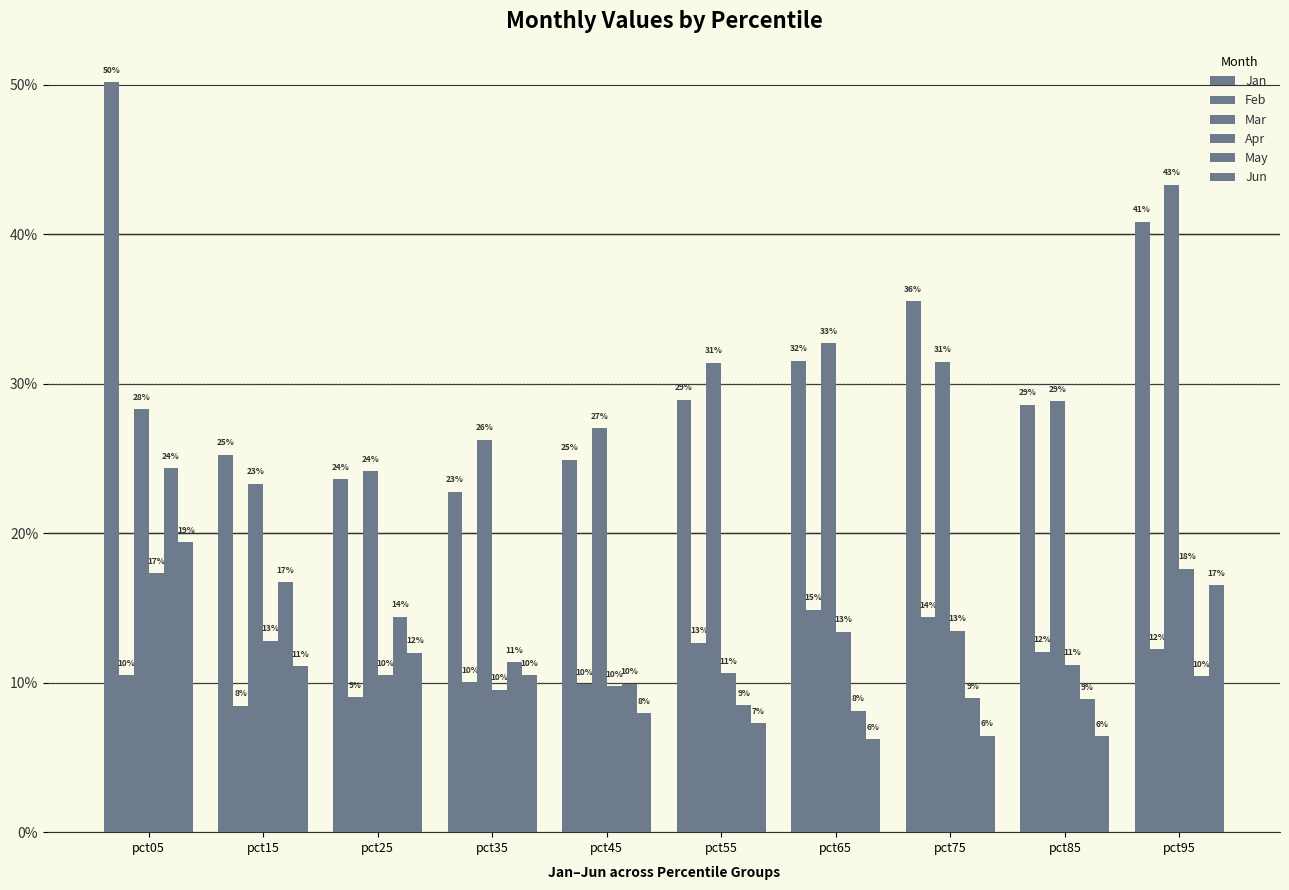

Which label corresponds to the smallest value in the chart?

pct65